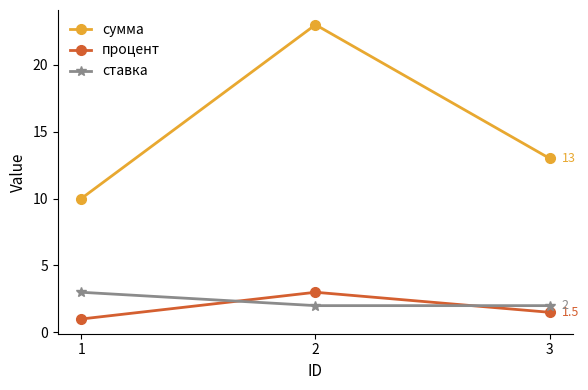

What is the minimum value for ставка?

2.0